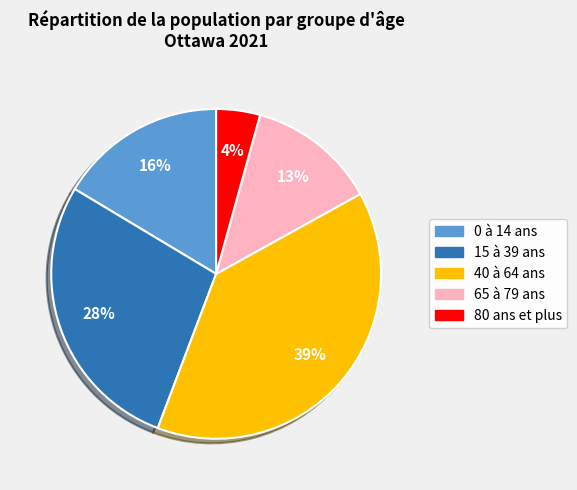

What is the ratio of the value at 65 à 79 ans to the value at 15 à 39 ans?

0.5